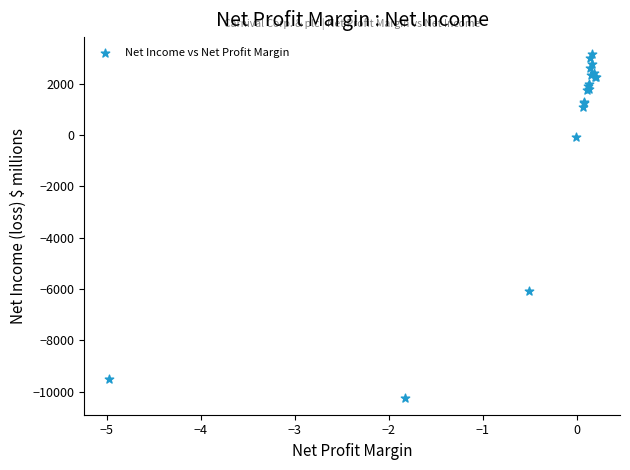

What Y value in the scatter plot is closest to -3542?

-6093